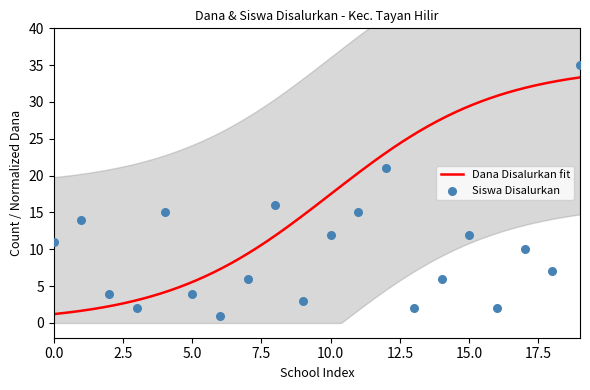

What is the lowest value of the Dana Disalurkan fit series?

1.2